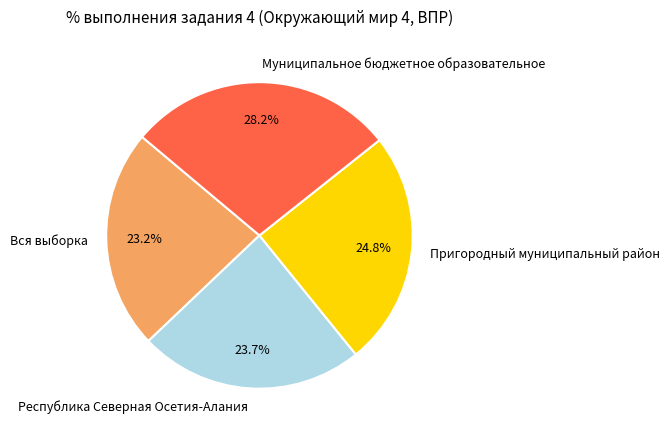

Which category has the biggest portion of the pie?

Муниципальное бюджетное образовательное